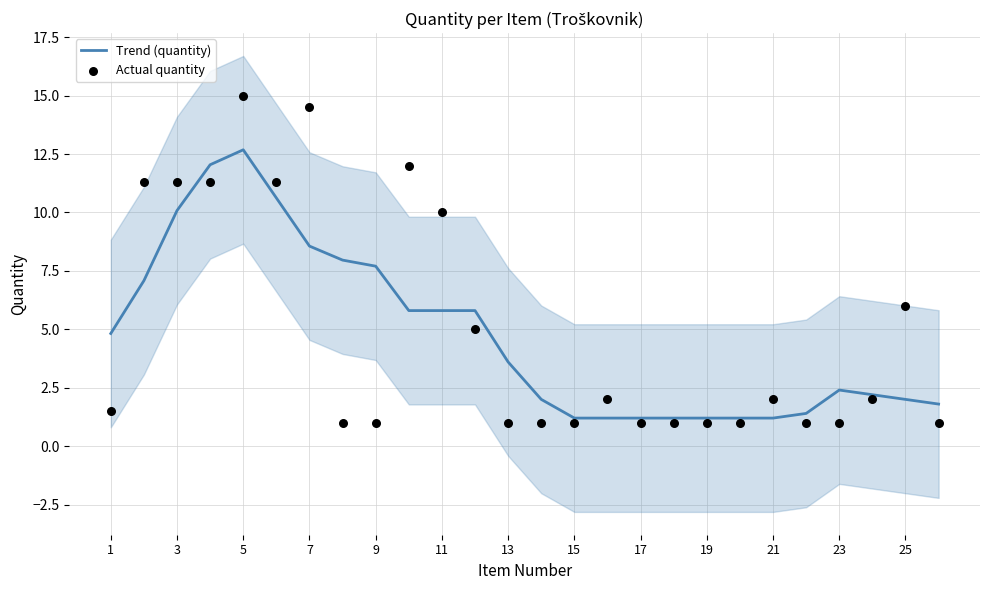

Which series has the largest total across all categories?

Actual quantity